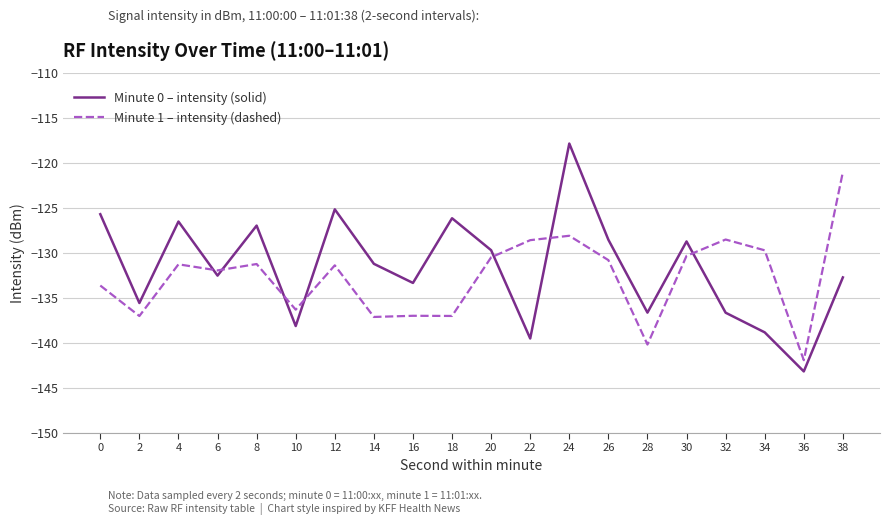

After their last crossing, which series has the higher values: Minute 1 – intensity (dashed) or Minute 0 – intensity (solid)?

Minute 1 – intensity (dashed)